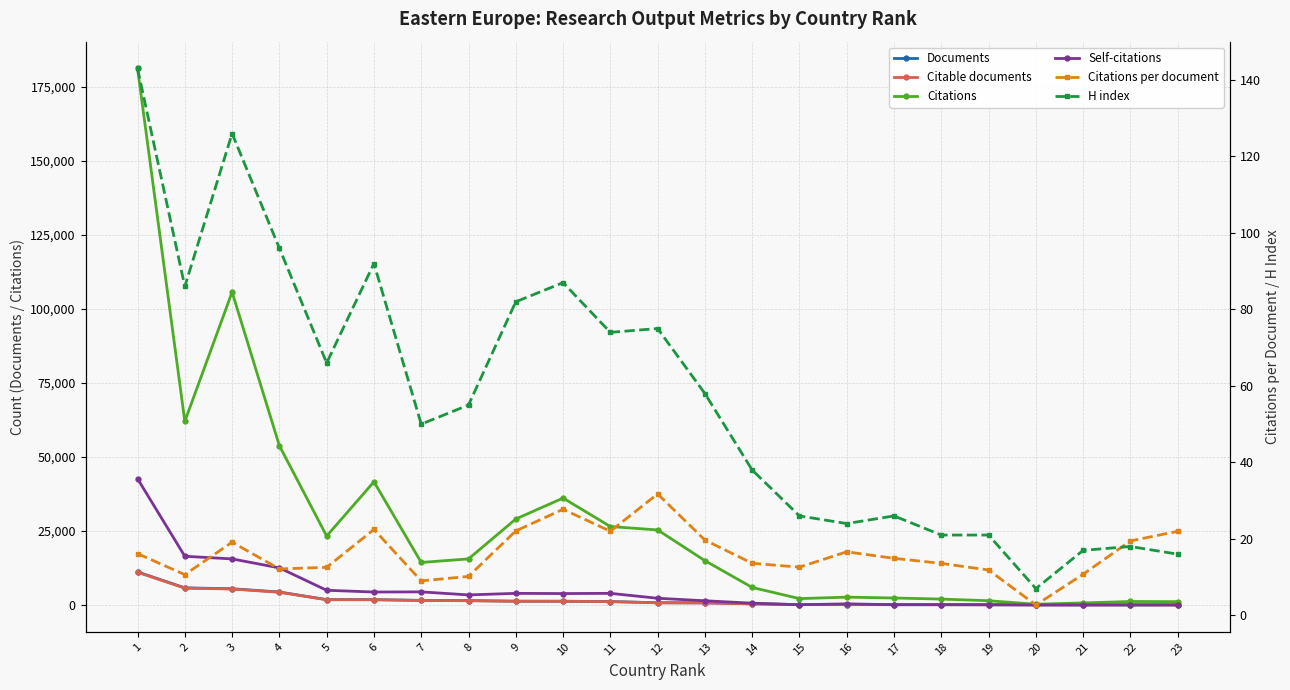

Reading left to right, list all the values displayed in this chart.

Documents: 1=11216.0	2=5826.0	3=5522.0	4=4430.0	5=1855.0	6=1853.0	7=1598.0	8=1532.0	9=1316.0	10=1302.0	11=1206.0	12=799.0	13=762.0	14=438.0	15=174.0	16=162.0	17=161.0	18=150.0	19=125.0	20=112.0	21=69.0	22=63.0	23=53.0
Citable documents: 1=11078.0	2=5741.0	3=5431.0	4=4340.0	5=1822.0	6=1802.0	7=1572.0	8=1483.0	9=1301.0	10=1295.0	11=1183.0	12=783.0	13=749.0	14=433.0	15=174.0	16=160.0	17=161.0	18=147.0	19=125.0	20=112.0	21=68.0	22=63.0	23=53.0
Citations: 1=181083.0	2=61994.0	3=105622.0	4=53795.0	5=23305.0	6=41623.0	7=14395.0	8=15593.0	9=29058.0	10=36122.0	11=26522.0	12=25367.0	13=15005.0	14=5960.0	15=2192.0	16=2693.0	17=2401.0	18=2038.0	19=1483.0	20=303.0	21=742.0	22=1226.0	23=1165.0
Self-citations: 1=42648.0	2=16486.0	3=15591.0	4=12565.0	5=5007.0	6=4421.0	7=4467.0	8=3448.0	9=3969.0	10=3898.0	11=3972.0	12=2312.0	13=1468.0	14=657.0	15=126.0	16=428.0	17=132.0	18=145.0	19=133.0	20=44.0	21=74.0	22=85.0	23=95.0
Citations per document: 1=16.1	2=10.6	3=19.1	4=12.1	5=12.6	6=22.5	7=9.0	8=10.2	9=22.1	10=27.7	11=22.0	12=31.8	13=19.7	14=13.6	15=12.6	16=16.6	17=14.9	18=13.6	19=11.9	20=2.7	21=10.8	22=19.5	23=22.0
H index: 1=143.0	2=86.0	3=126.0	4=96.0	5=66.0	6=92.0	7=50.0	8=55.0	9=82.0	10=87.0	11=74.0	12=75.0	13=58.0	14=38.0	15=26.0	16=24.0	17=26.0	18=21.0	19=21.0	20=7.0	21=17.0	22=18.0	23=16.0